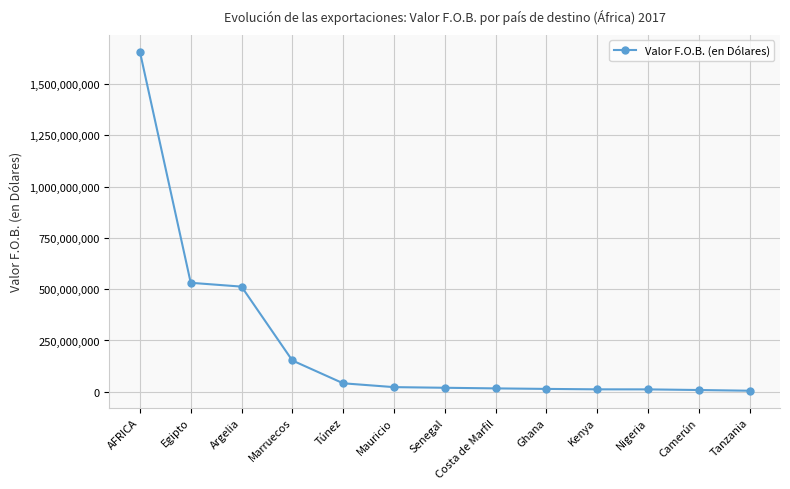

What is the change in value from Egipto to Tanzania?

-526143850